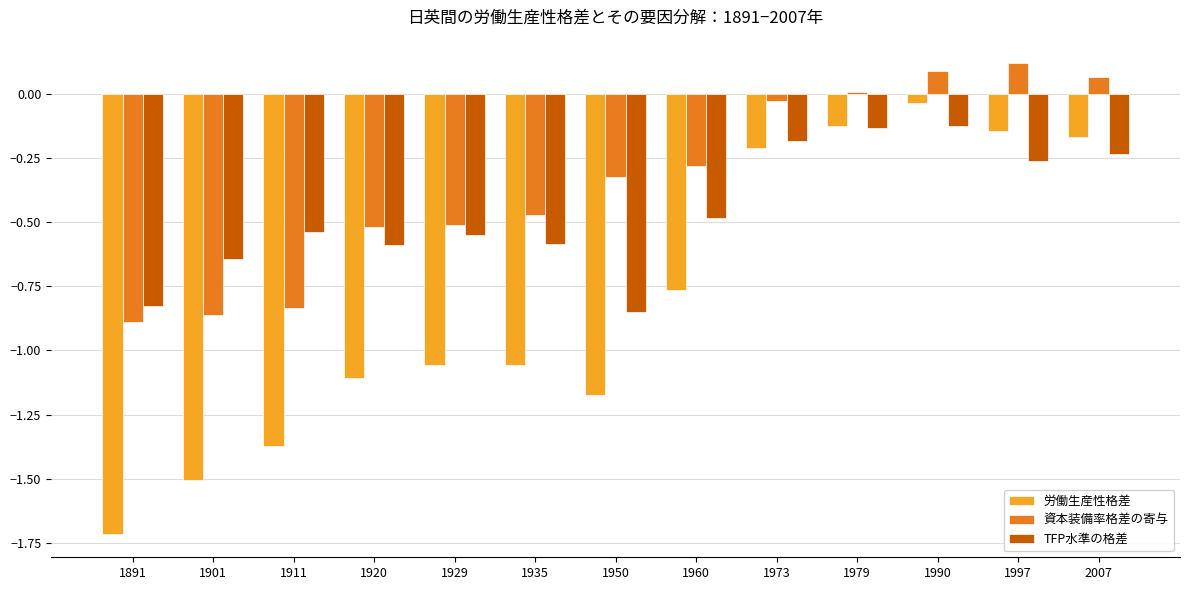

At which category does the chart reach its minimum across all series?

1891